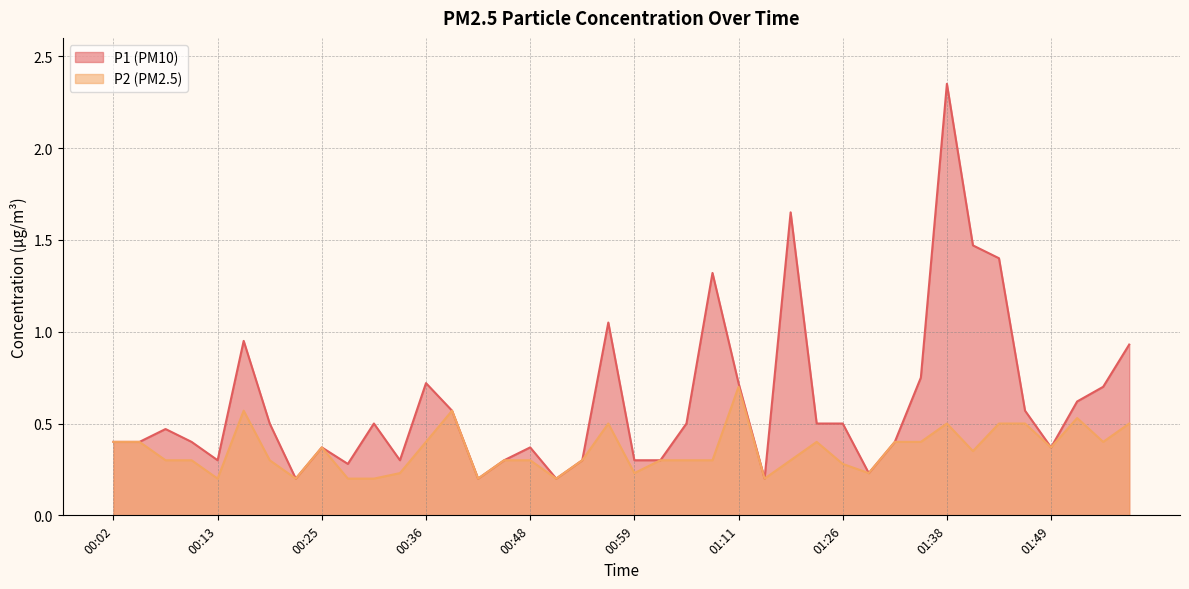

At 01:52, list the series in order from smallest to largest.

P2, P1